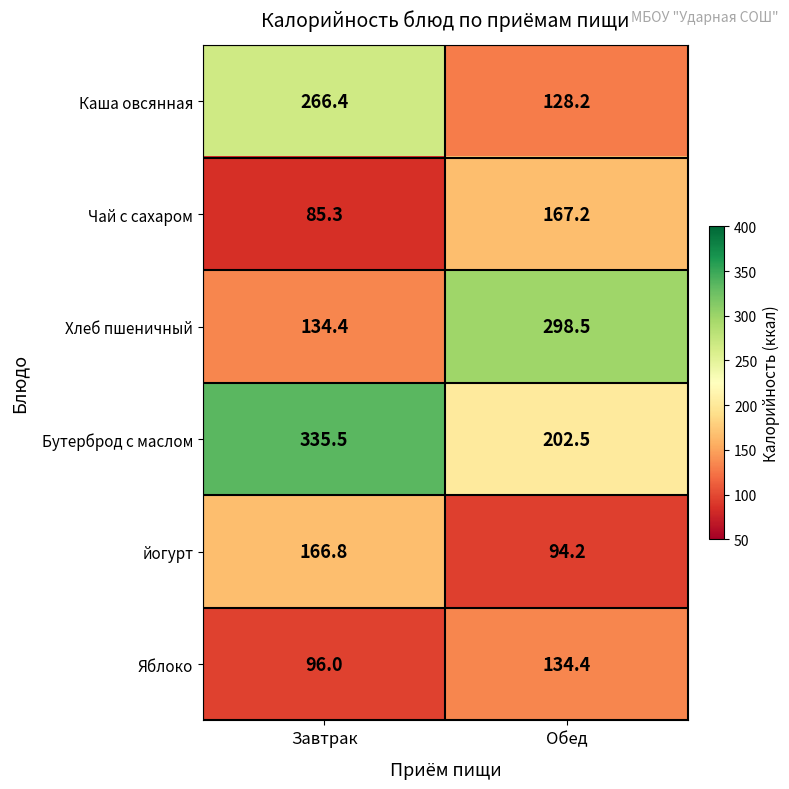

What is the average value of the Каша овсянная series?

197.3